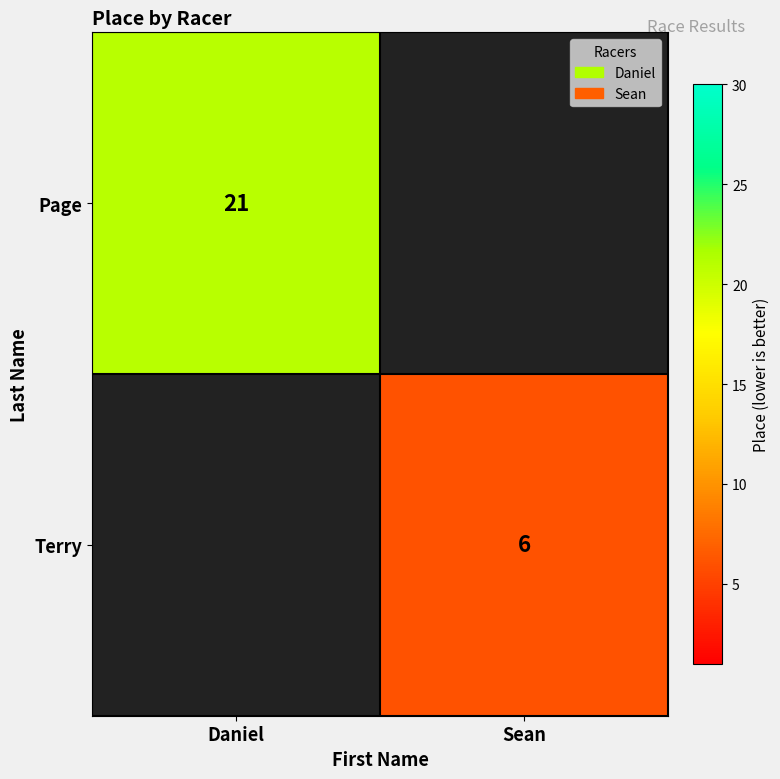

The Terry series shows 6 at Sean. True or false?

True